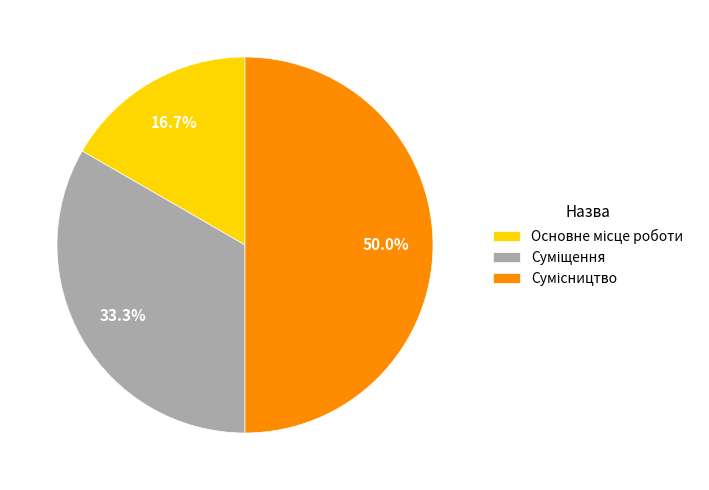

How many slices are in this pie chart?

3